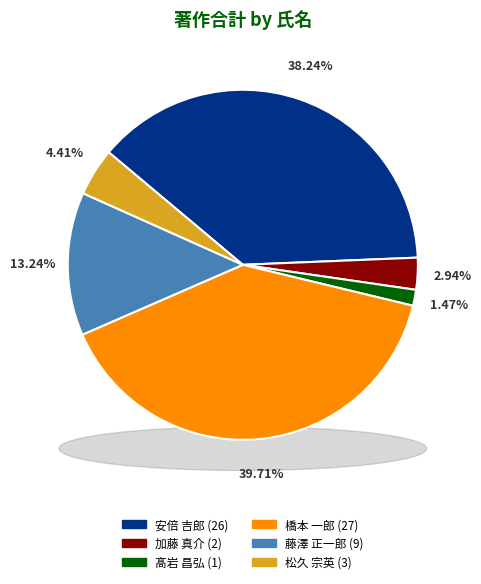

To the nearest percent, what percentage of the pie is 藤澤 正一郎?

13%